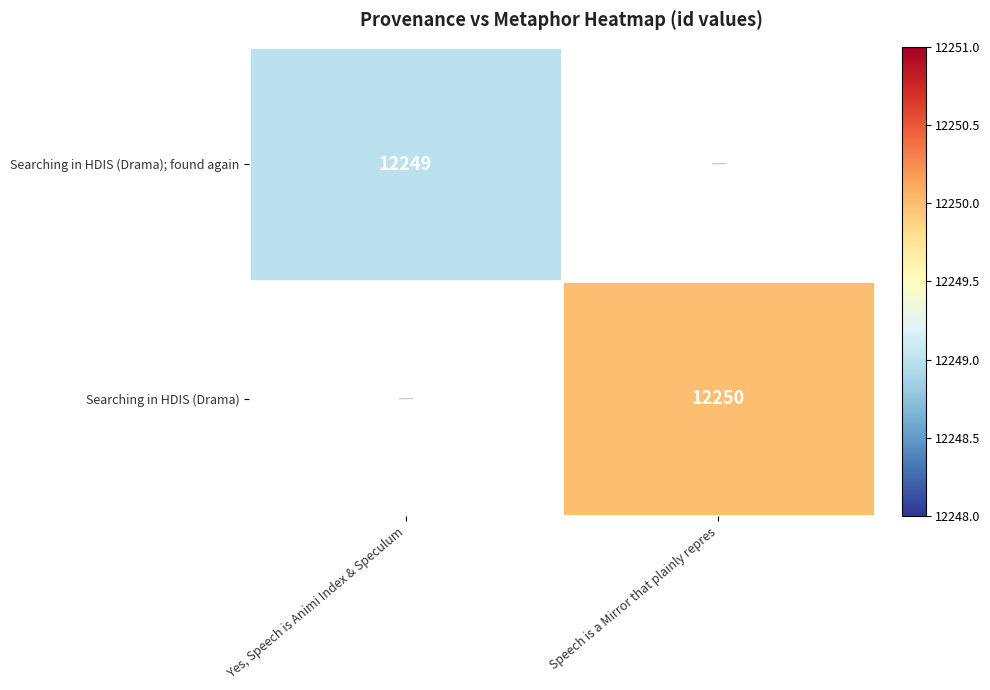

Is it true that Searching in HDIS (Drama); found again equals 6161 at Yes, Speech is Animi Index & Speculum?

False